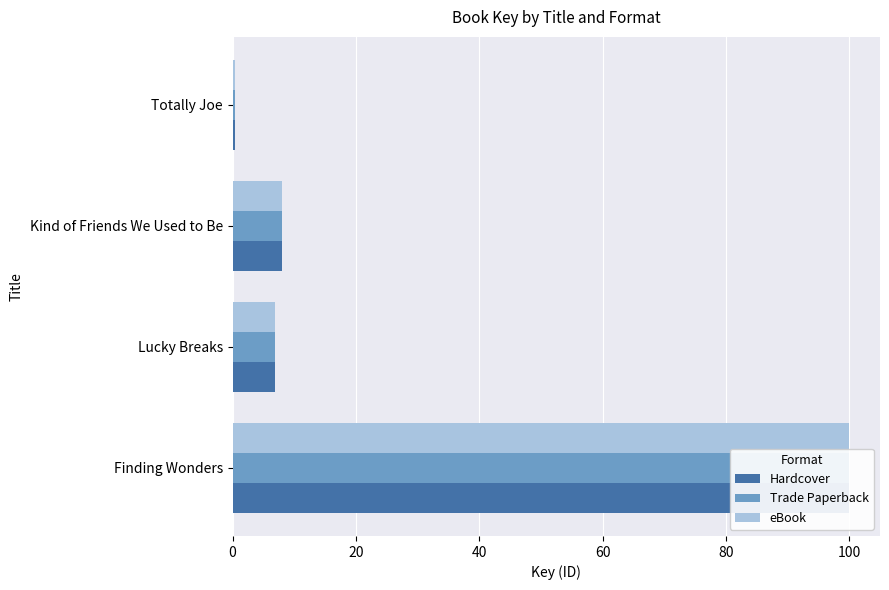

What is the value of the Hardcover bar at the 2nd from the left?

6.9